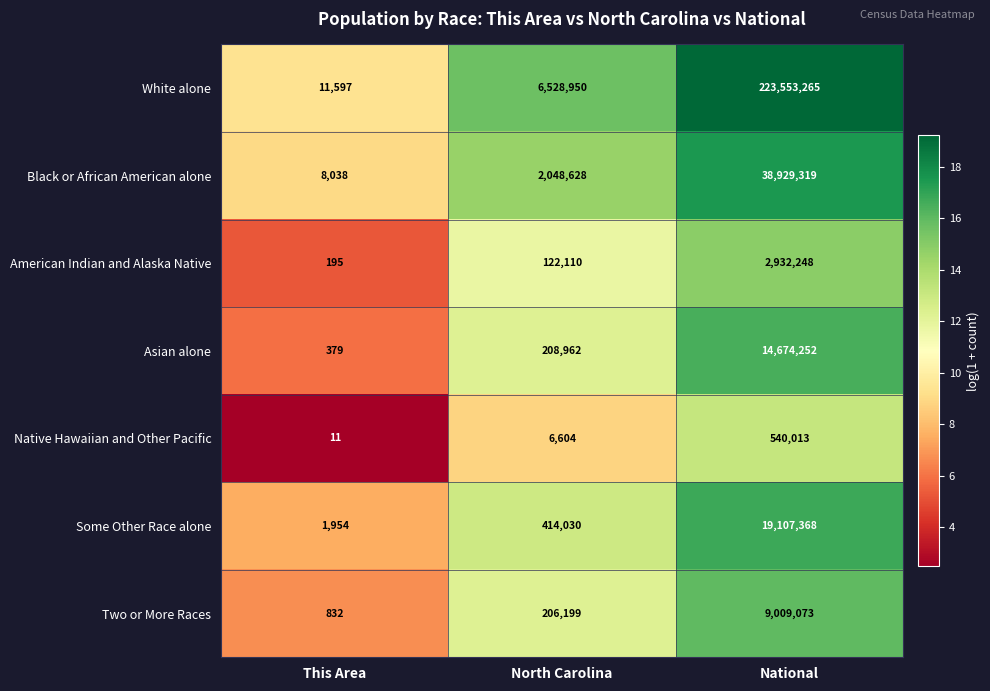

True or false: Two or More Races has a value of 1487 at This Area.

False